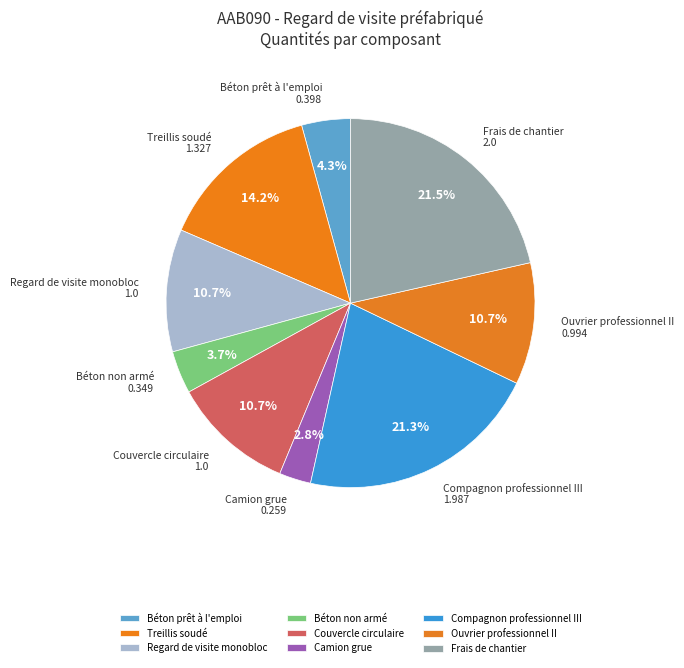

How many segments does this pie chart have?

9